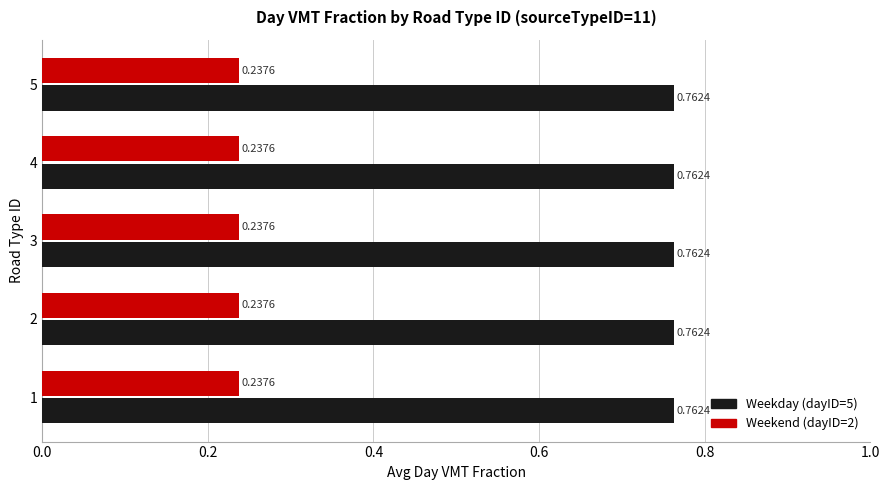

What is the total value across all series at 5?

1.0